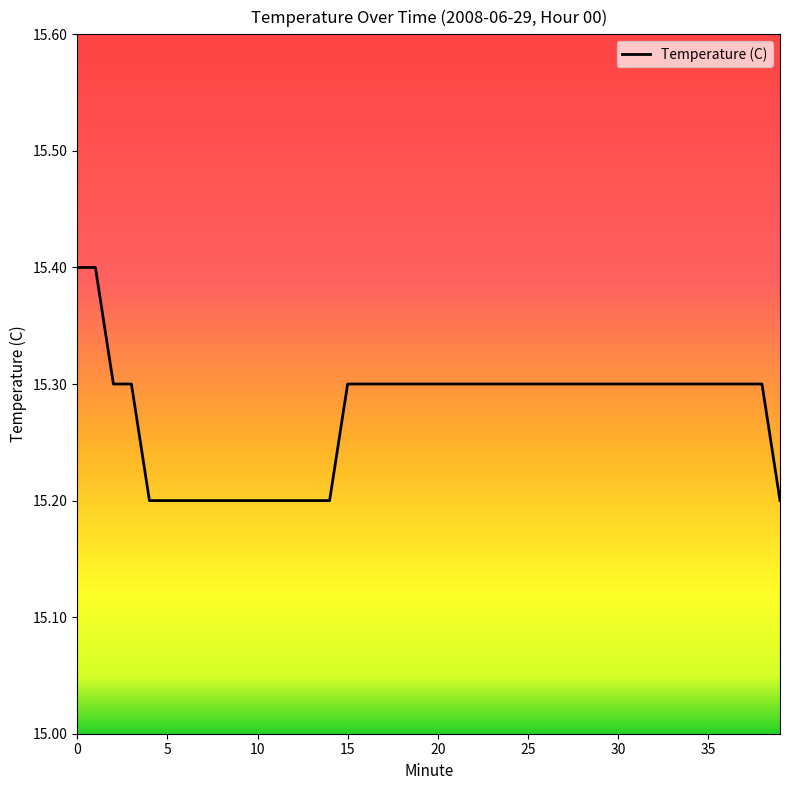

What is the greatest value displayed?

15.4